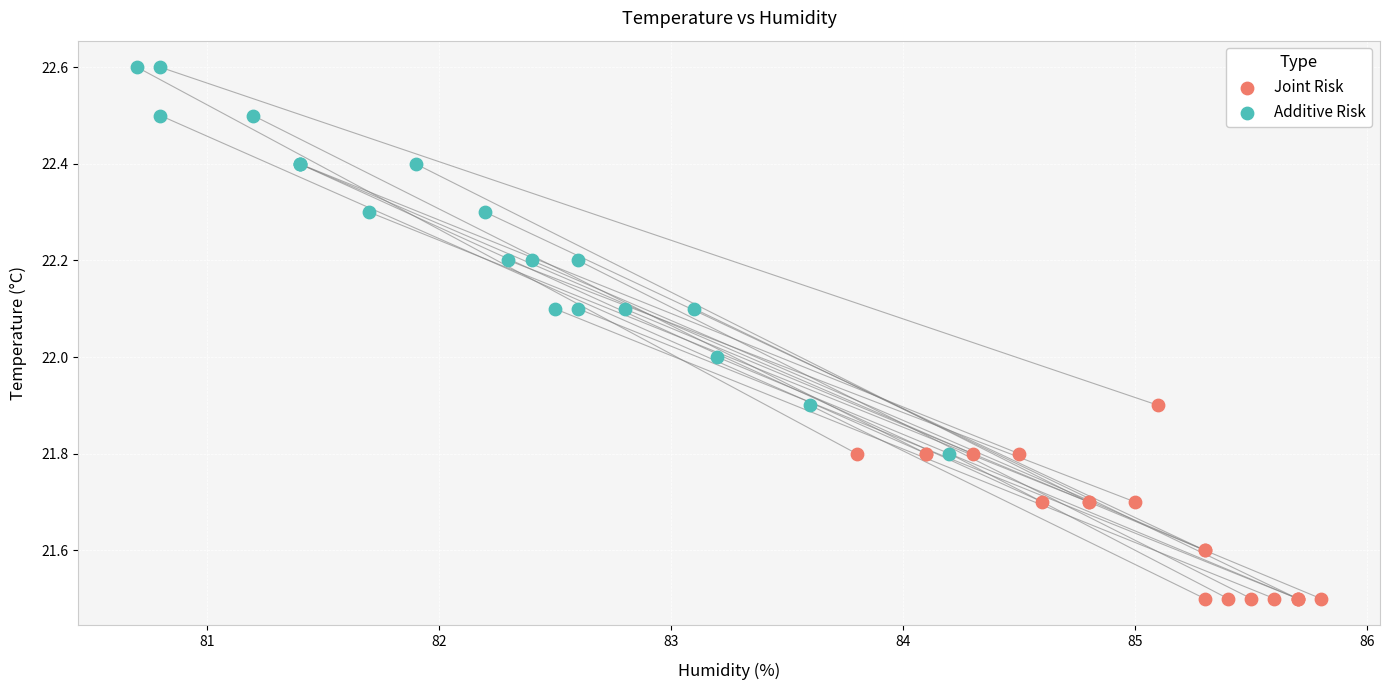

Which series has the widest spread of Y values?

Additive Risk